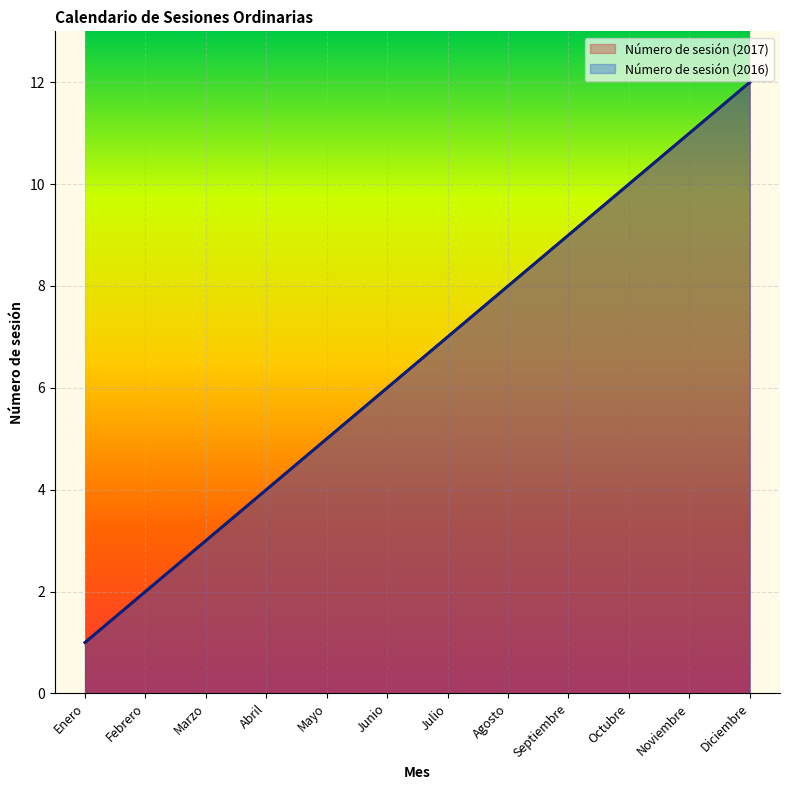

True or false: Número de sesión (2016) and Número de sesión (2017) intersect in this chart.

False